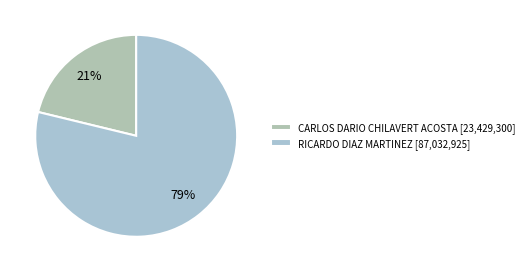

What is the total percentage of RICARDO DIAZ MARTINEZ and CARLOS DARIO CHILAVERT ACOSTA?

100.0%